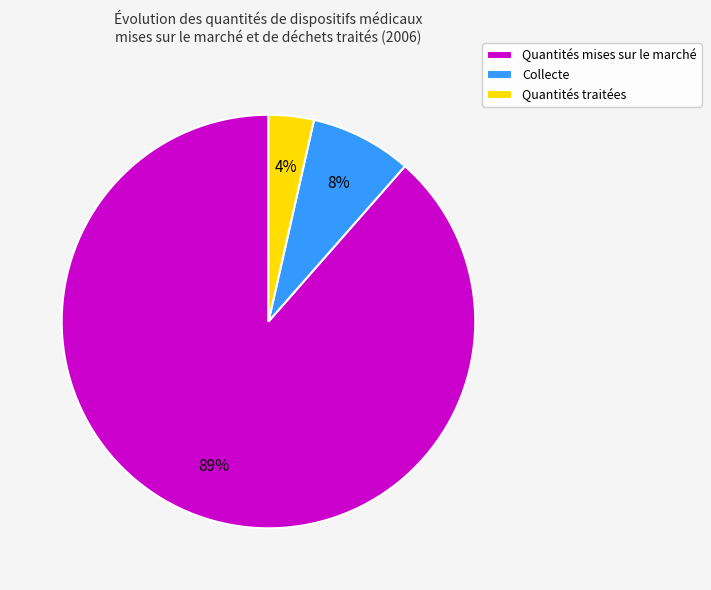

Is the sum of Quantités mises sur le marché and Collecte greater than half?

Yes